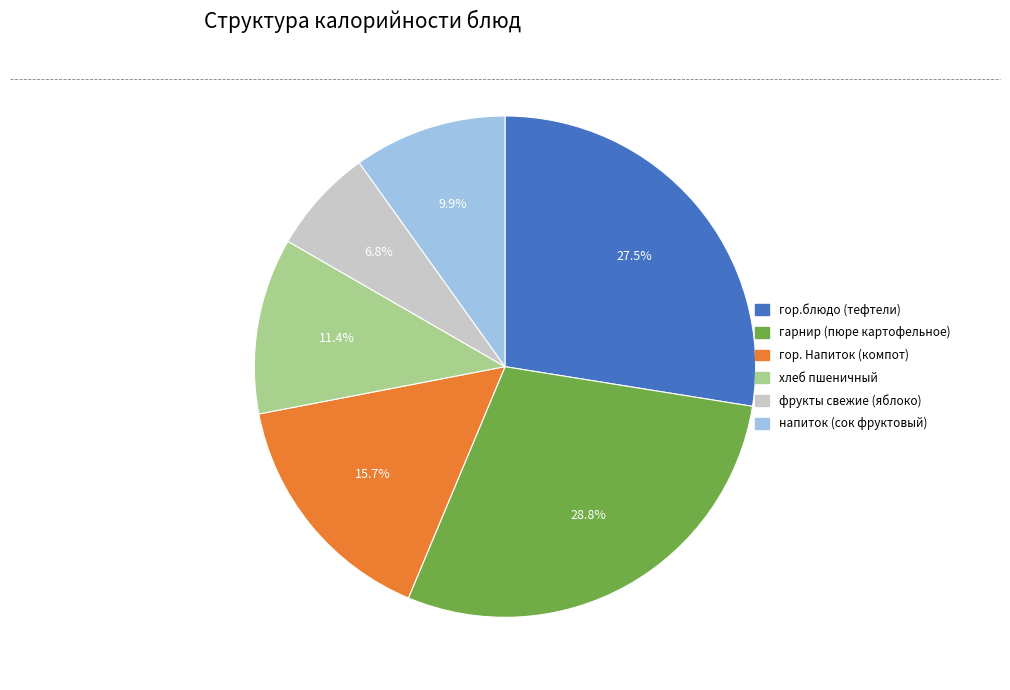

Is гор.блюдо (тефтели) the majority of the pie?

No